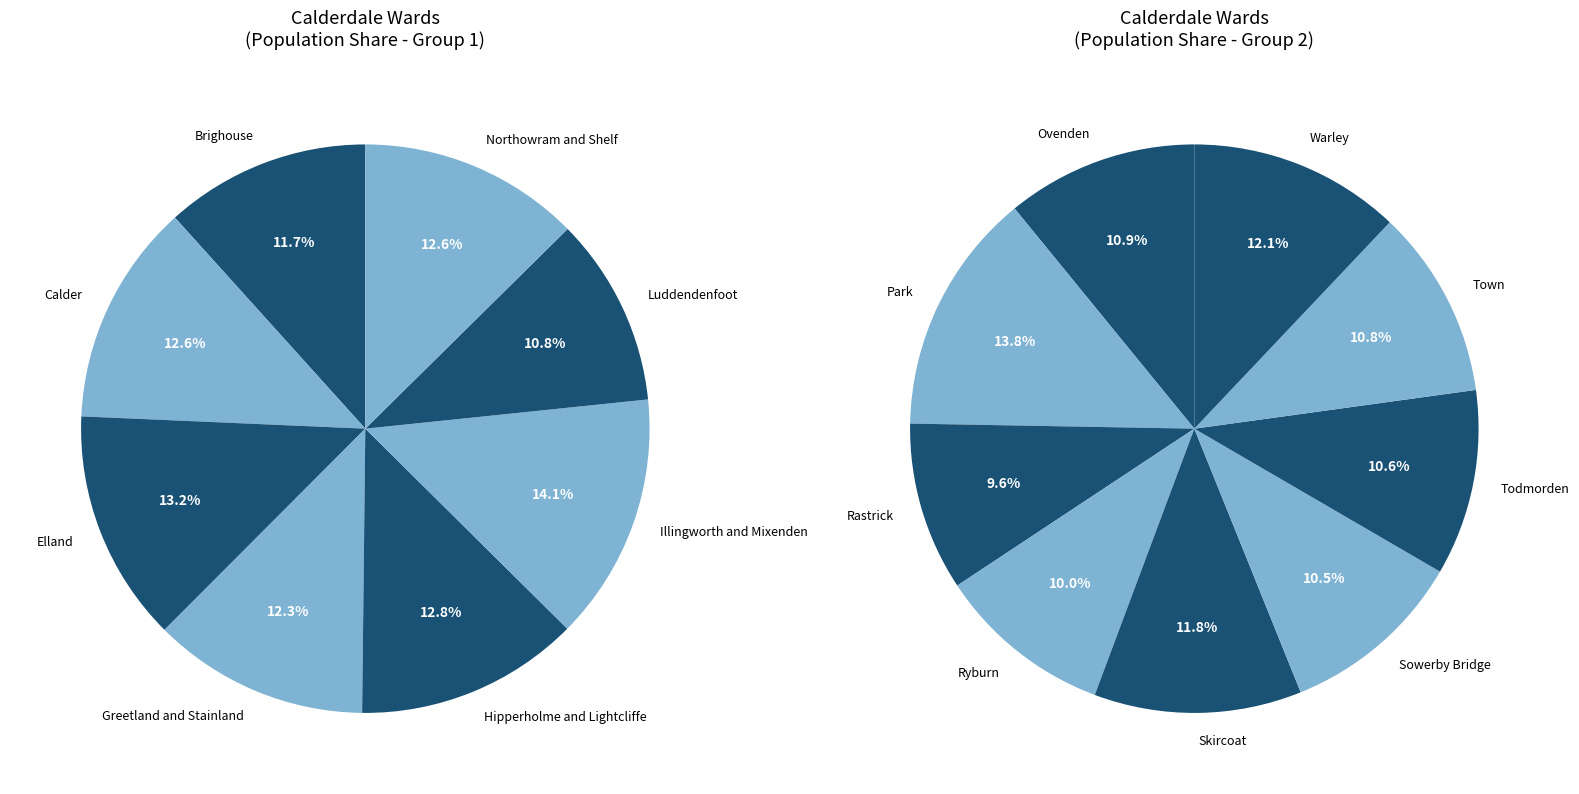

Does Calder account for over 50% of the chart?

No